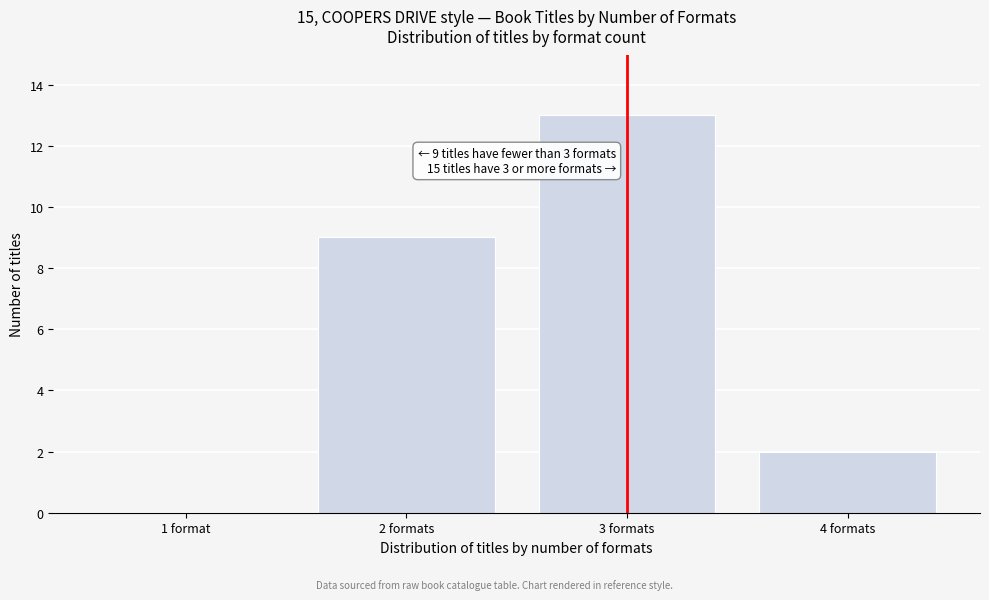

Reading left to right, list all the values displayed in this chart.

1 format=0	2 formats=9	3 formats=13	4 formats=2